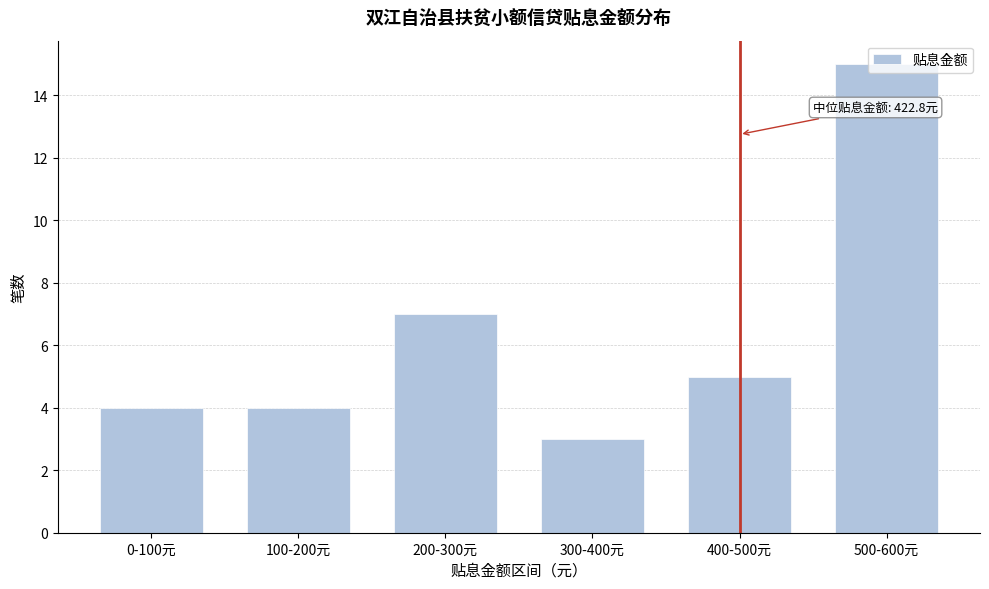

At which label is the value closest to 9?

200-300元